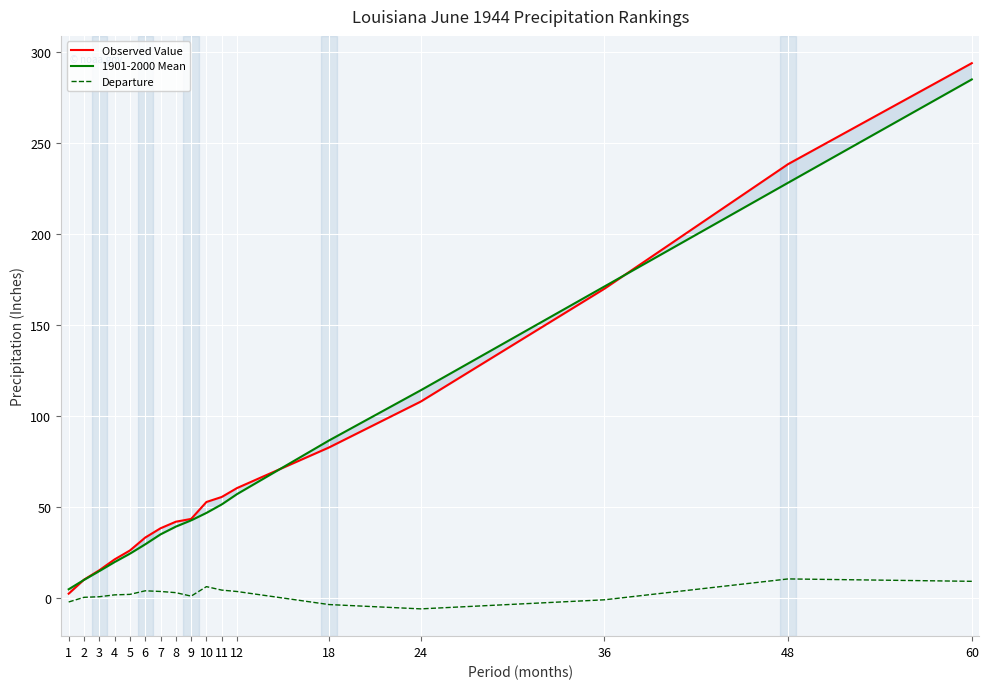

What is the approximate value of Departure at 36?

-1.2